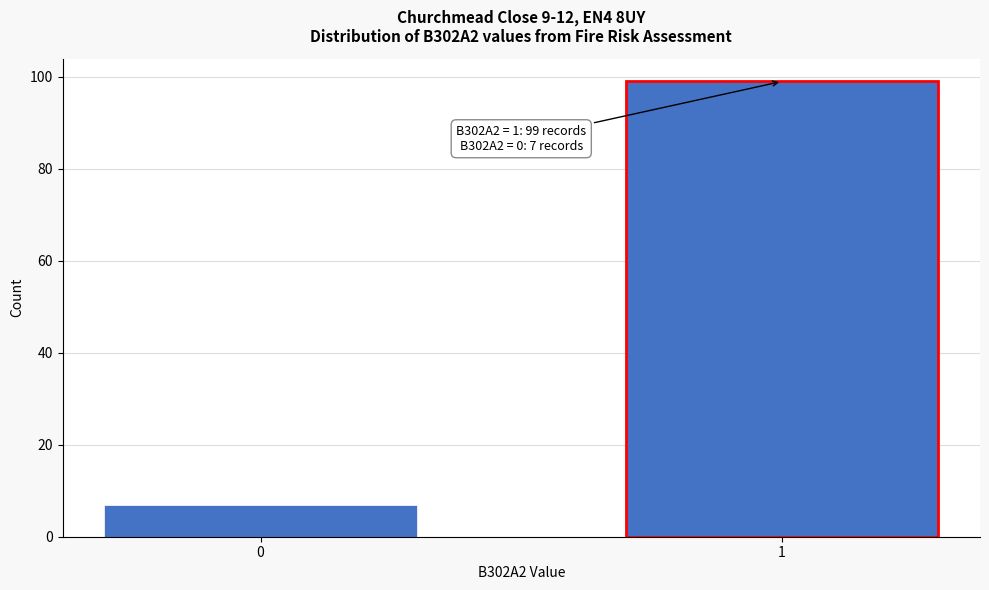

Reading right to left, extract all data points from this chart.

99	7